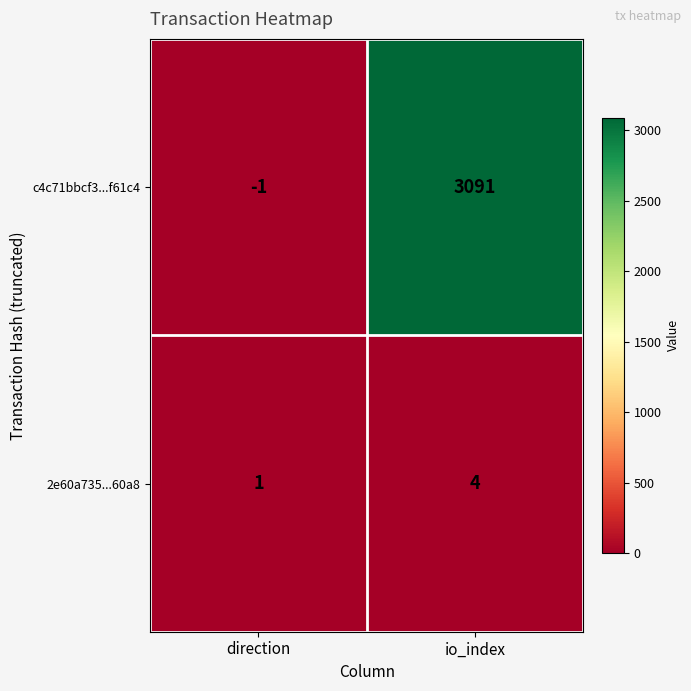

Where is c4c71bbcf3...f61c4 nearest to the value 1545?

direction